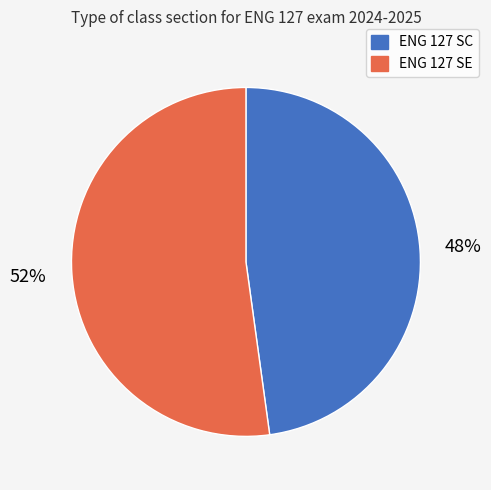

Is it true that ENG 127 SE is 41% of the pie?

False